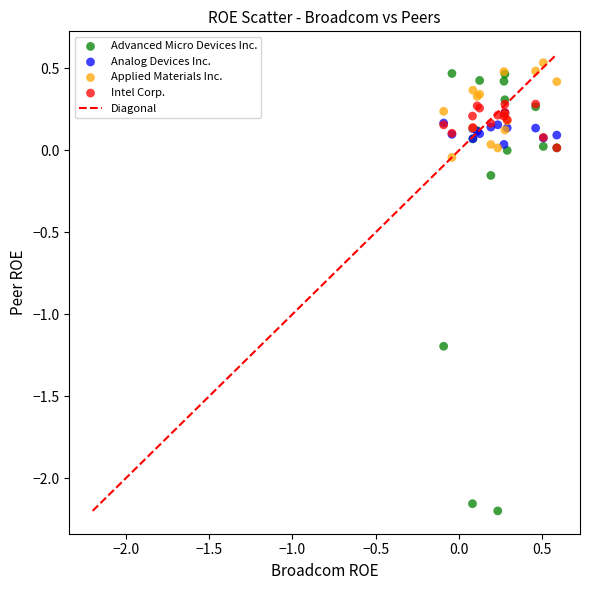

Which series reaches the maximum Y coordinate?

Applied Materials Inc.